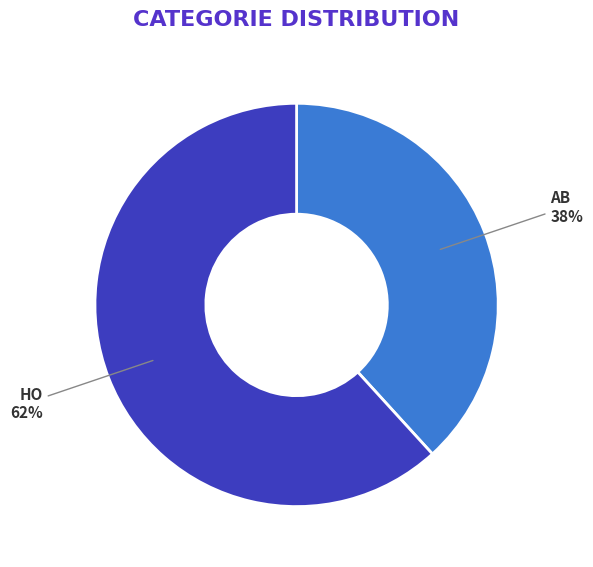

Which category has the biggest portion of the pie?

HO